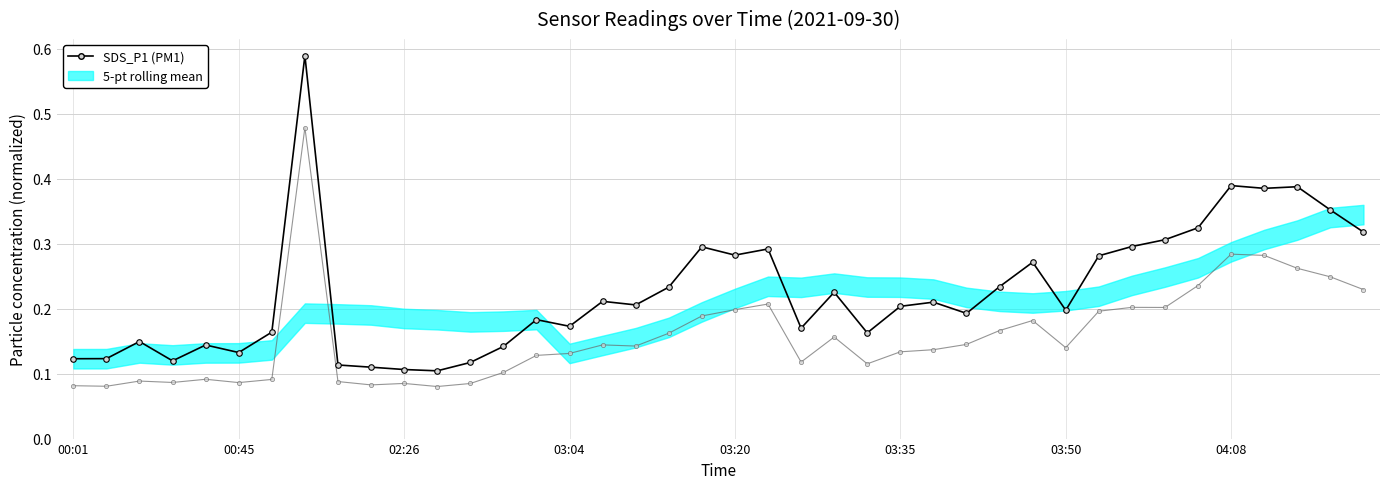

What is the average value of the SDS_P1 (PM1) series?

0.2